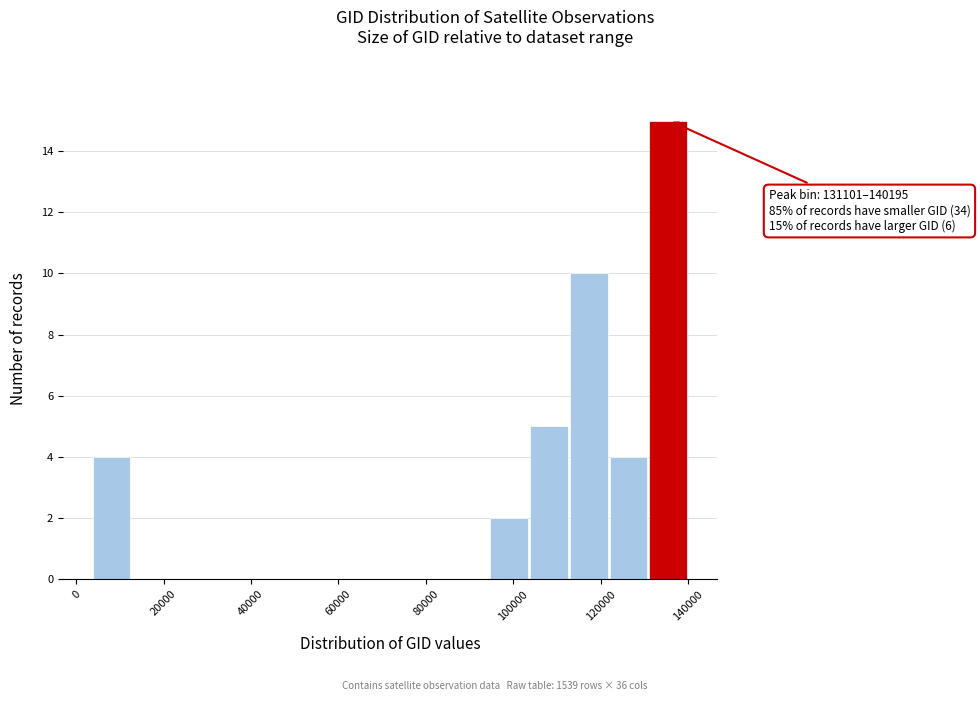

Over which range of the x-axis is the bar tallest?

132000 to 140000